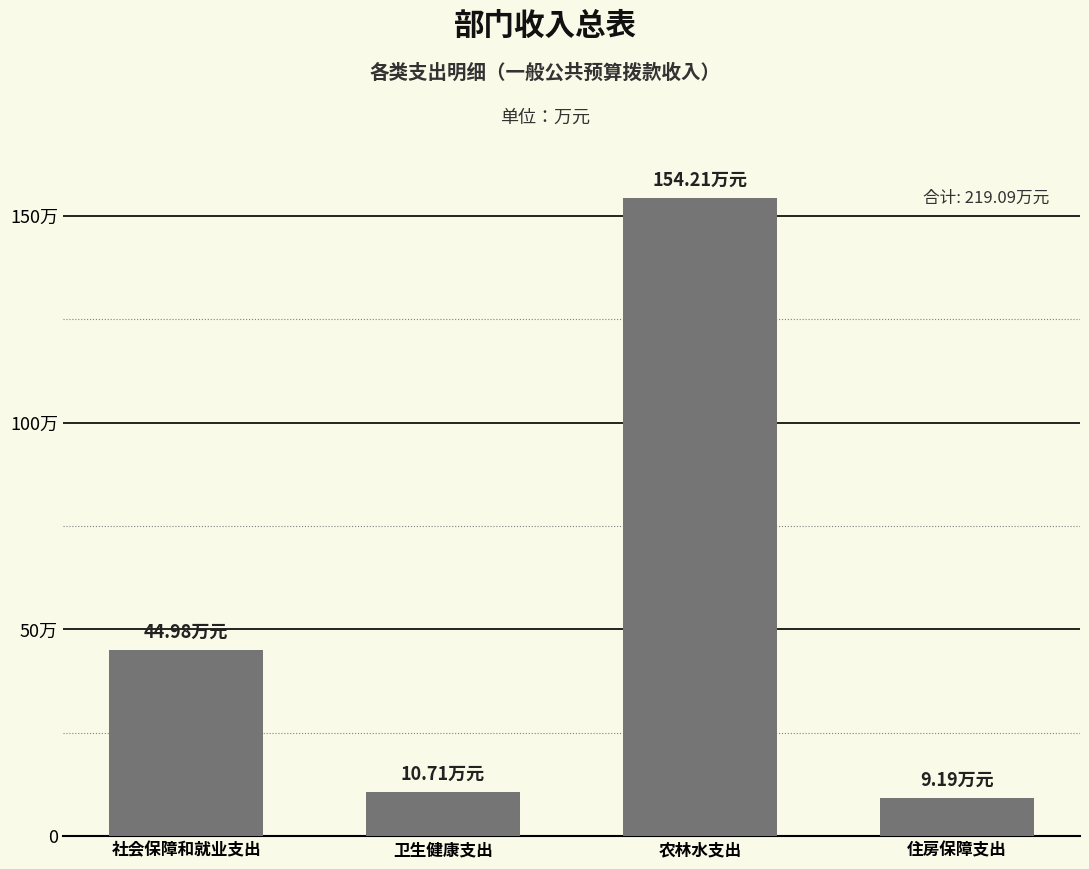

At which category does the chart reach its minimum across all series?

住房保障支出